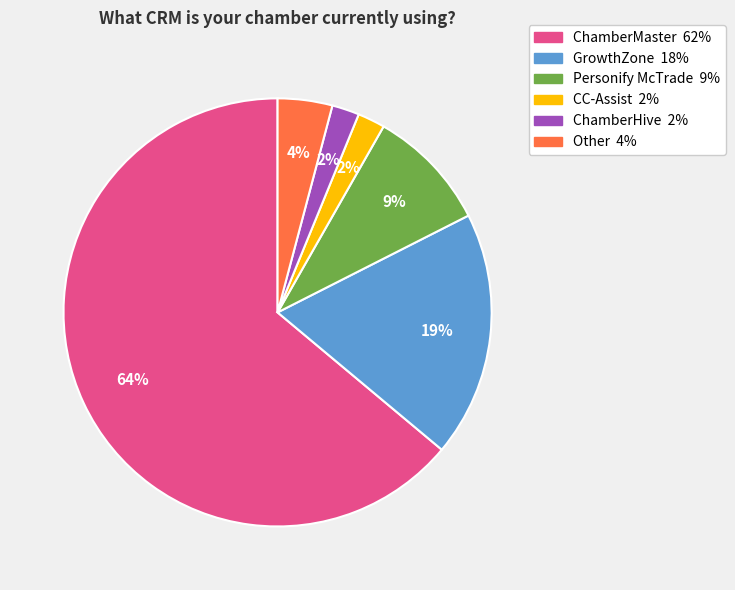

Count the number of slices in the pie.

6